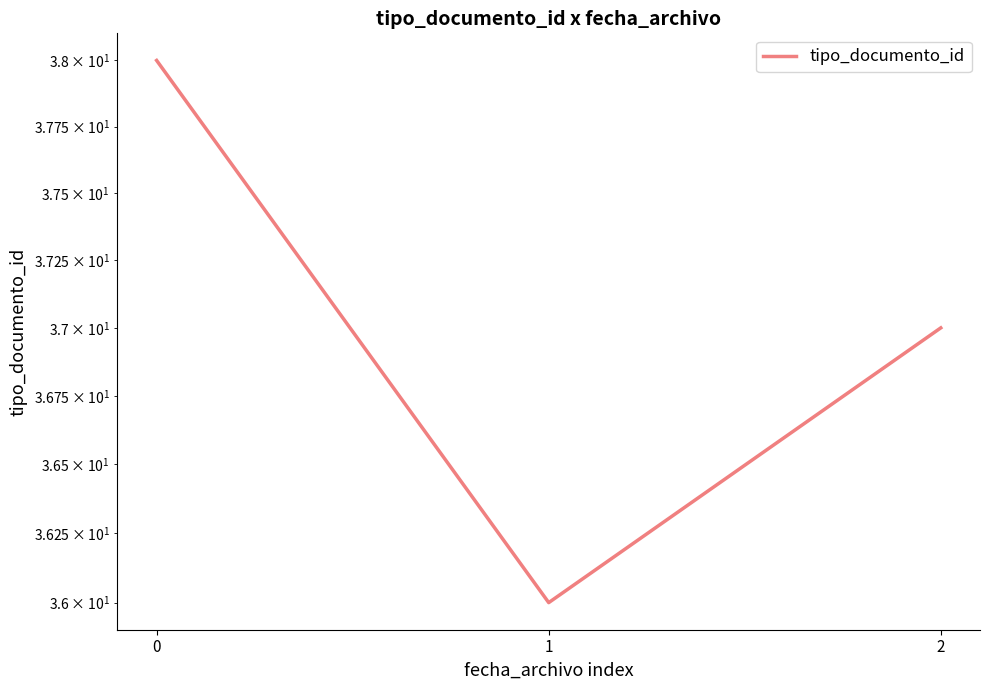

List the labels in order of value, smallest first.

1, 2, 0